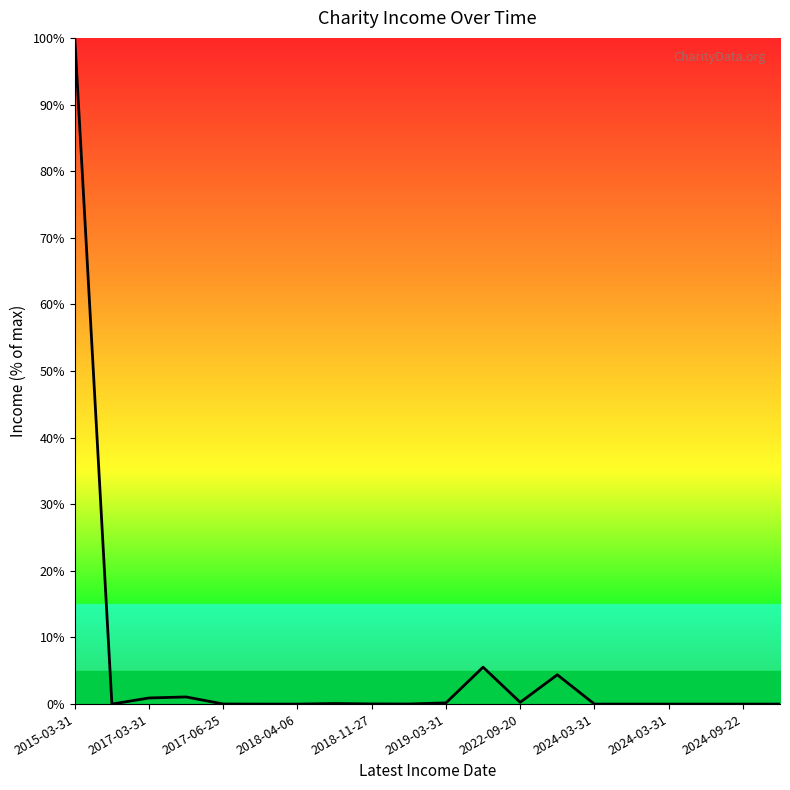

What is the maximum value shown in the chart?

100.0